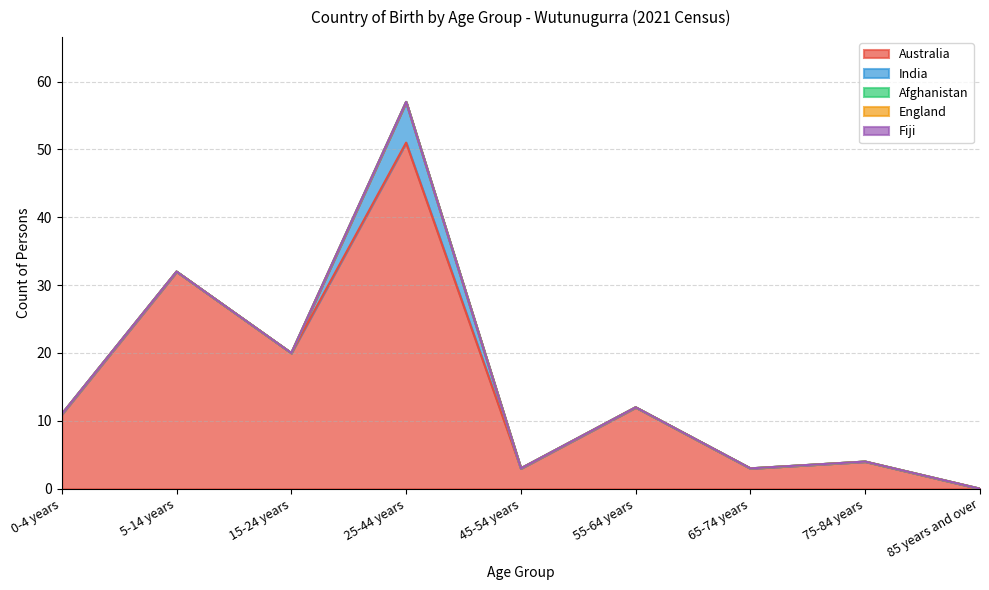

True or false: Australia and Fiji intersect in this chart.

False